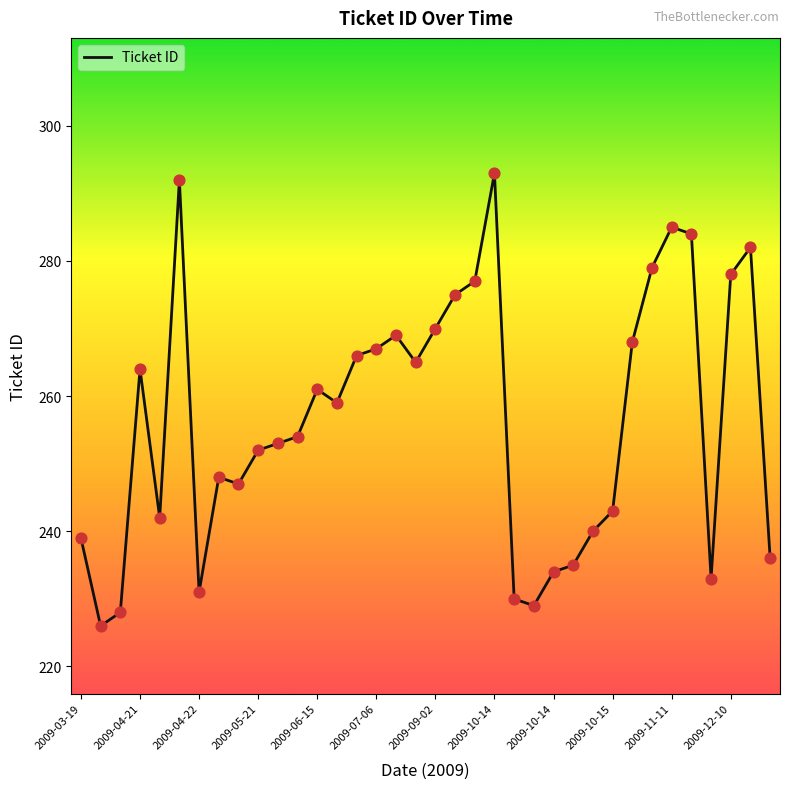

What is the difference between the maximum and minimum values?

67